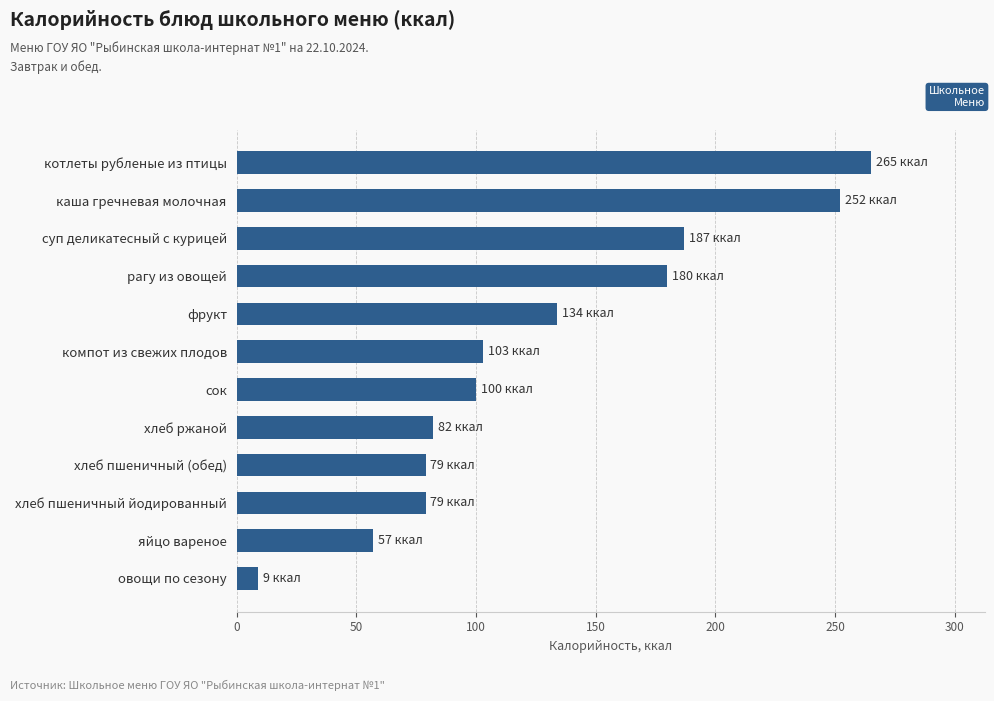

Are the bars grouped side by side (vs. stacked)?

No